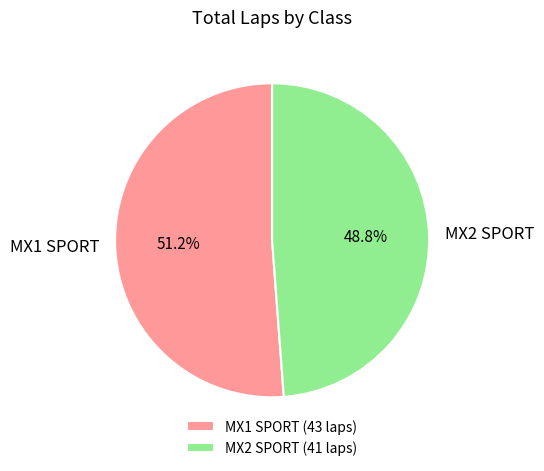

How much of the chart is everything except MX2 SPORT (41 laps)?

51.2%